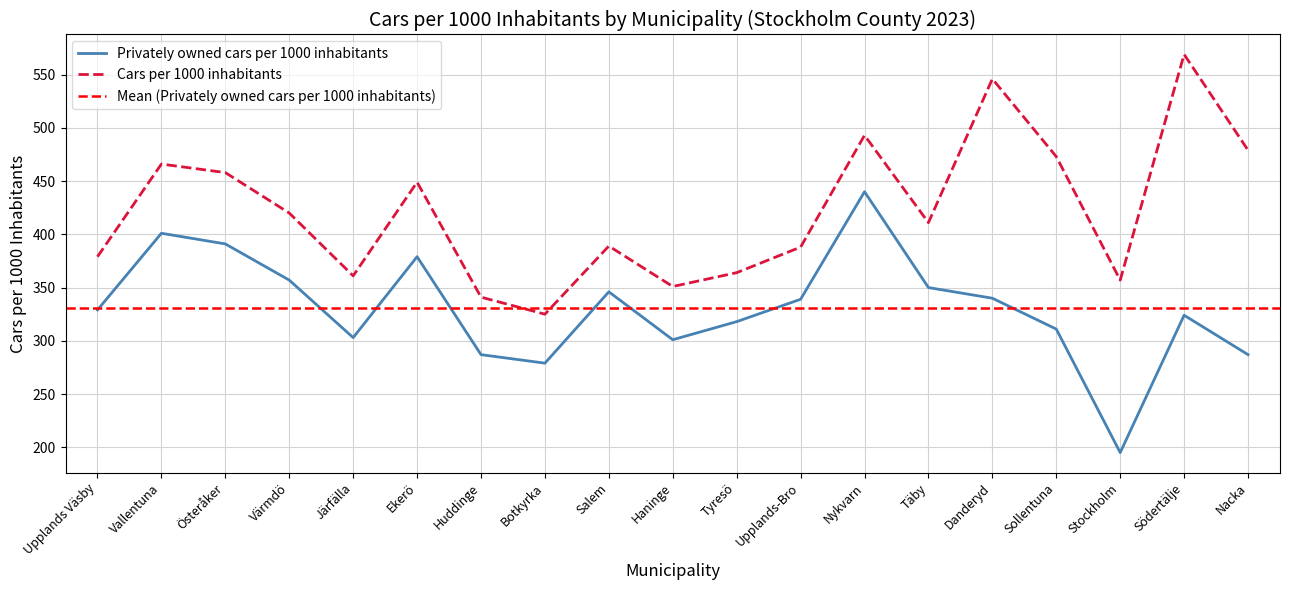

What is the spread (max minus min) of values at Salem?

43